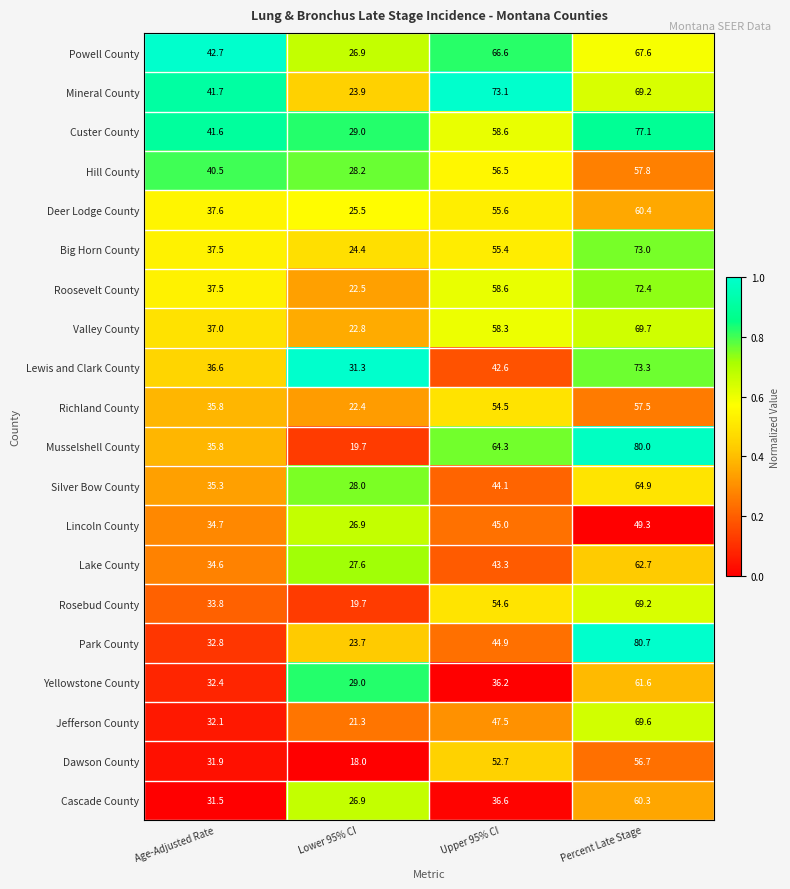

Where does the Mineral County series first go above 69?

Upper 95% CI